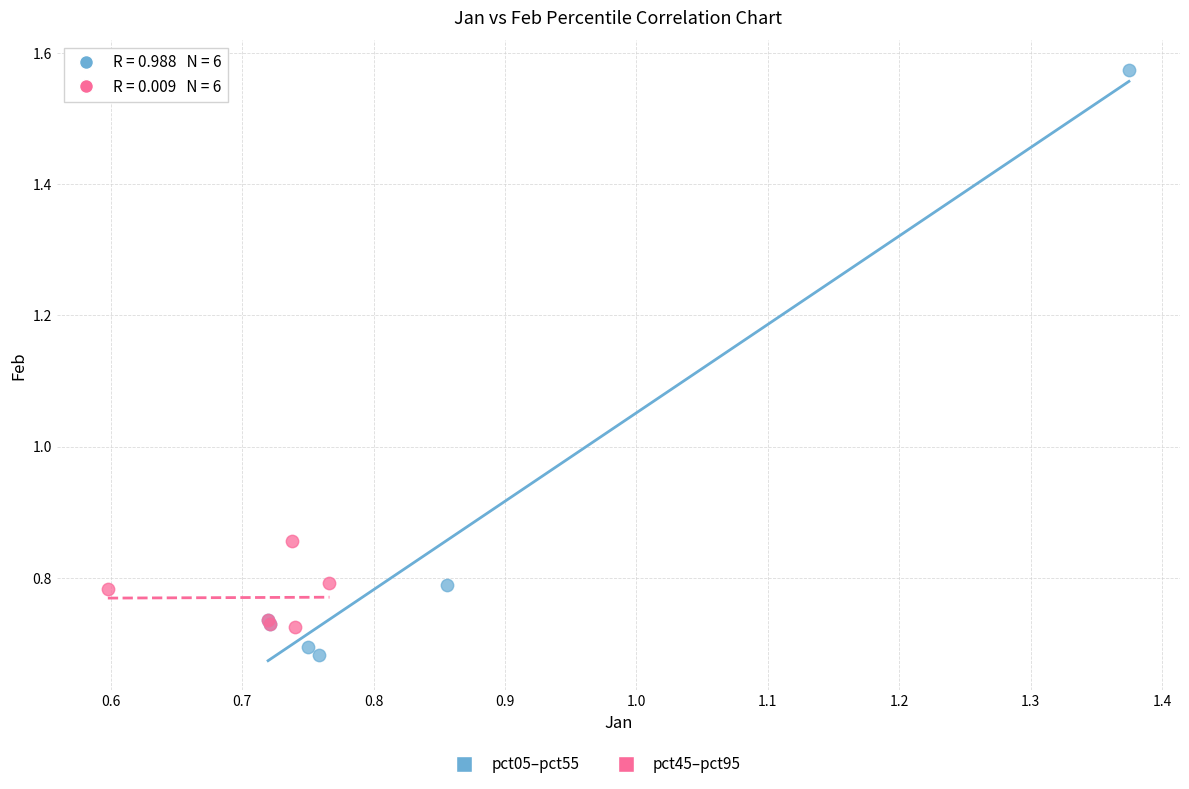

Which series has the widest spread of Y values?

pct05–pct55